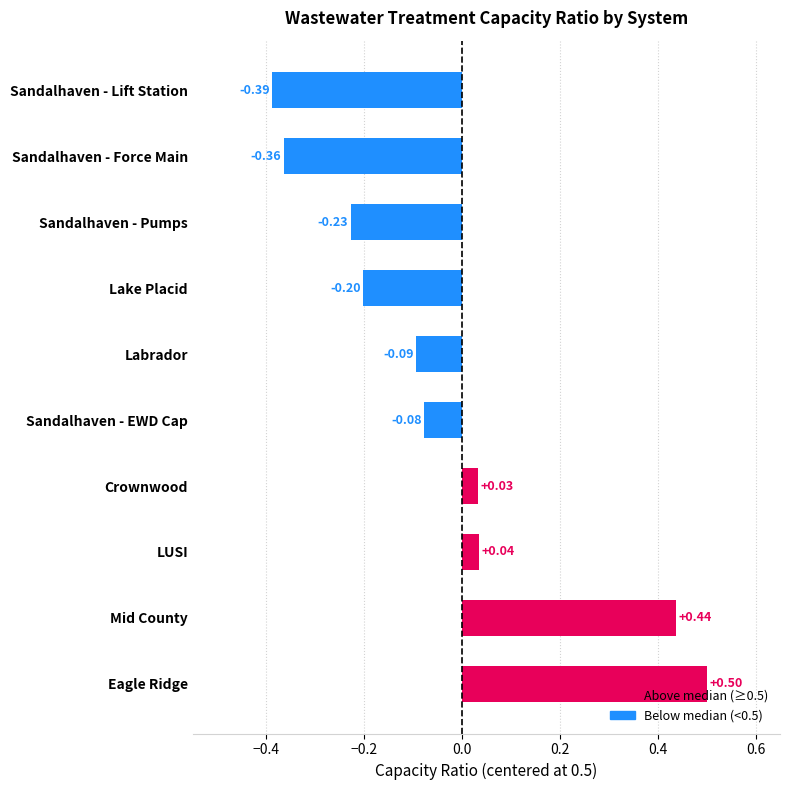

List the labels in order of value, largest first.

Eagle Ridge, Mid County, LUSI, Crownwood, Sandalhaven - EWD Cap, Labrador, Lake Placid, Sandalhaven - Pumps, Sandalhaven - Force Main, Sandalhaven - Lift Station